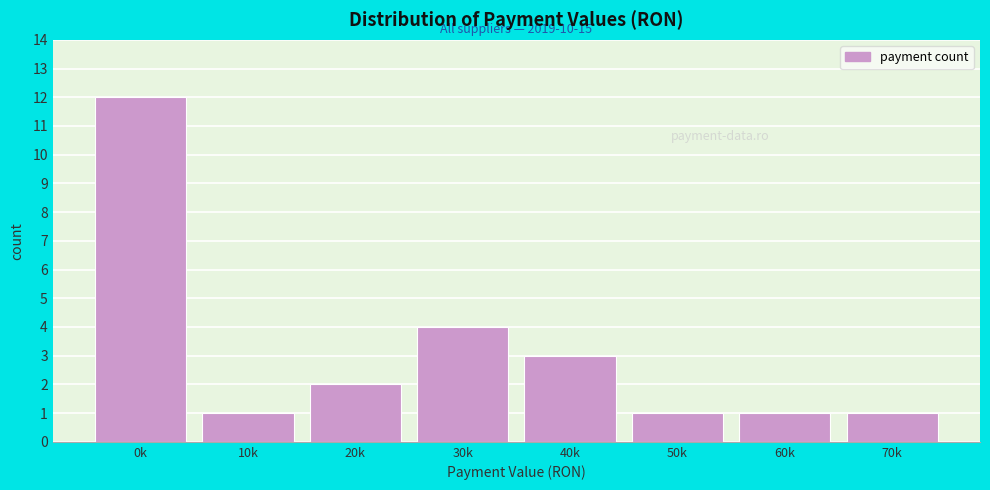

Reading right to left, transcribe all the data shown in this chart.

1	1	1	3	4	2	1	12